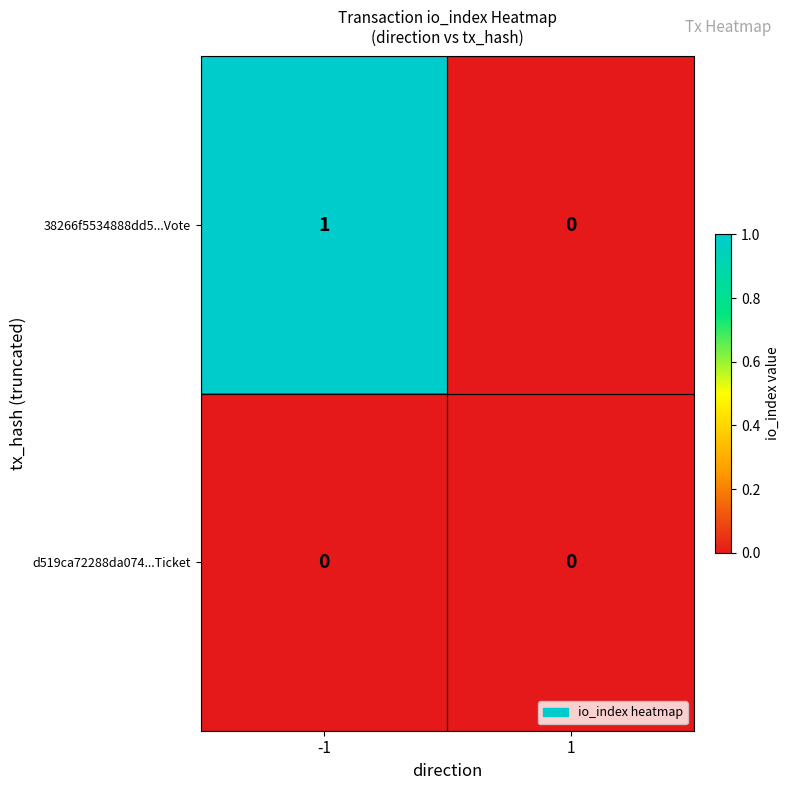

Rank the series at -1 from highest to lowest value.

38266f5534888dd5...Vote, d519ca72288da074...Ticket